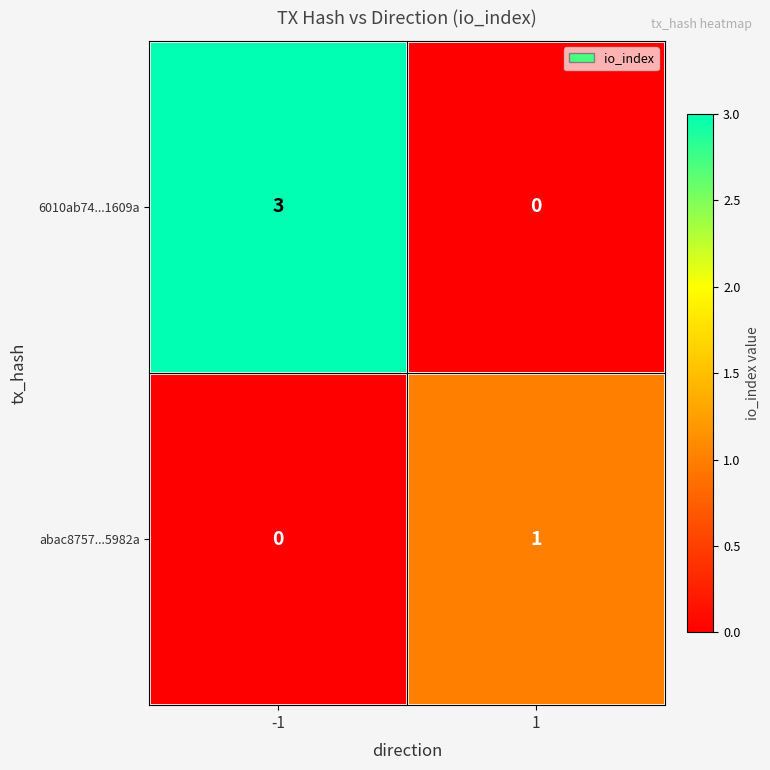

What is the sum of all 6010ab74...1609a values?

3